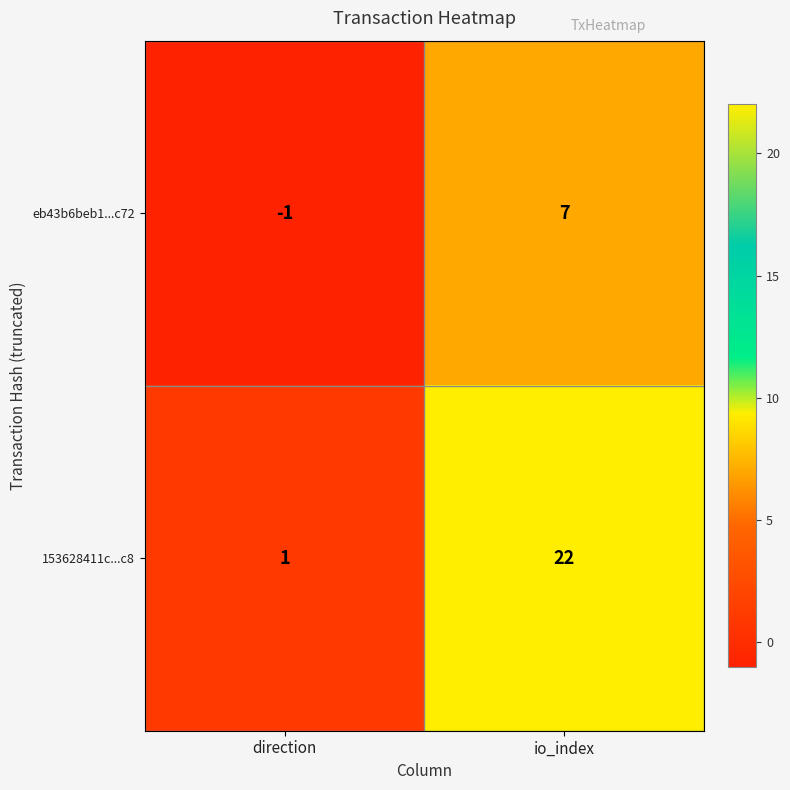

At which label is 153628411c...c8 closest to 11?

direction